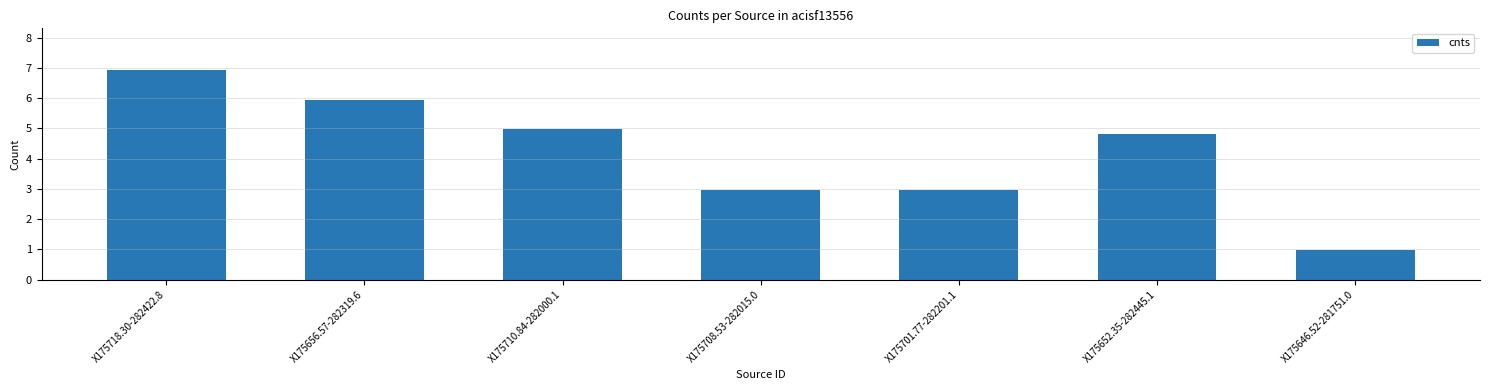

What is the label of the 5th bar from the left?

X175701.77-282201.1